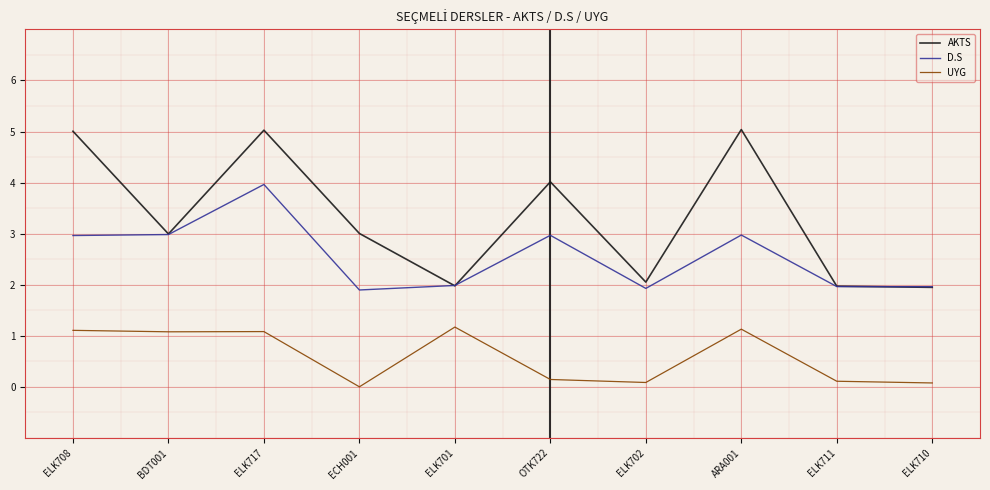

What is the label of the 9th point from the right?

BDT001